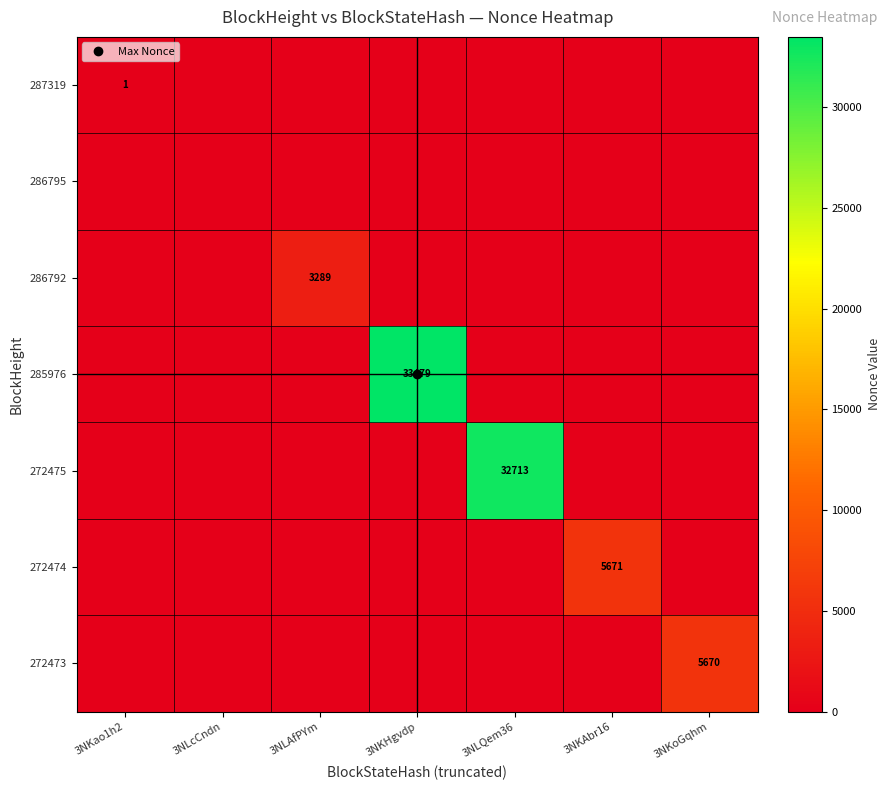

Which series changed the most between 3NLcCndn and 3NLQem36?

272475